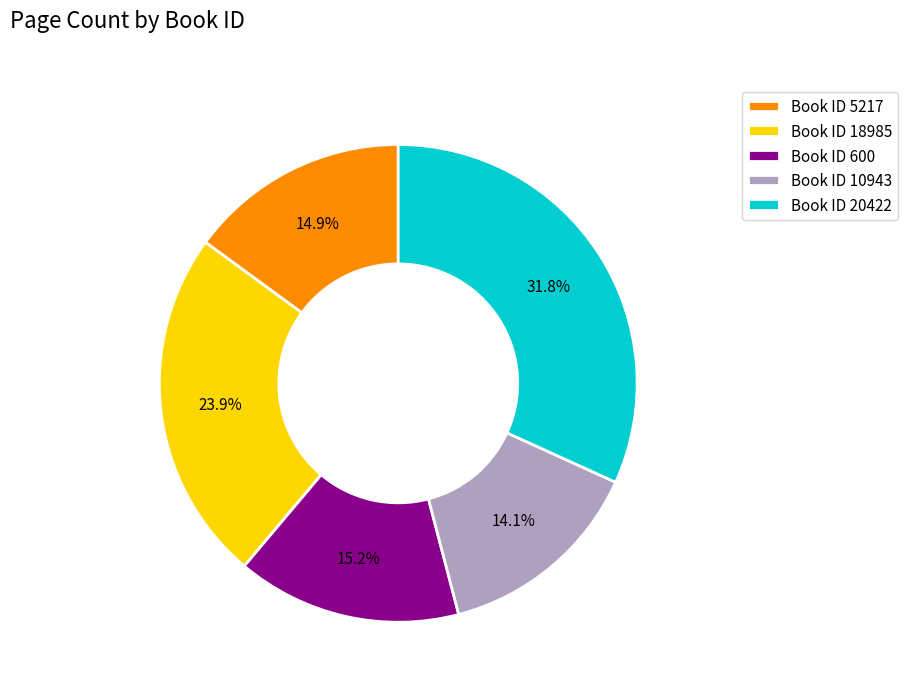

To the nearest percent, what is the average slice percentage?

20%